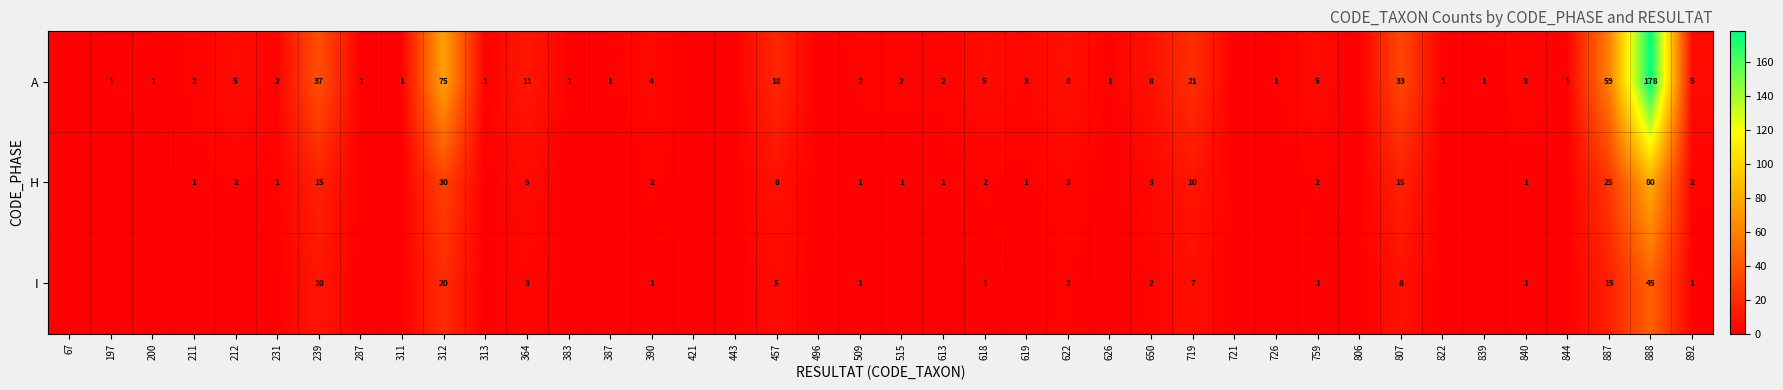

What is the spread (max minus min) of values at 759?

4